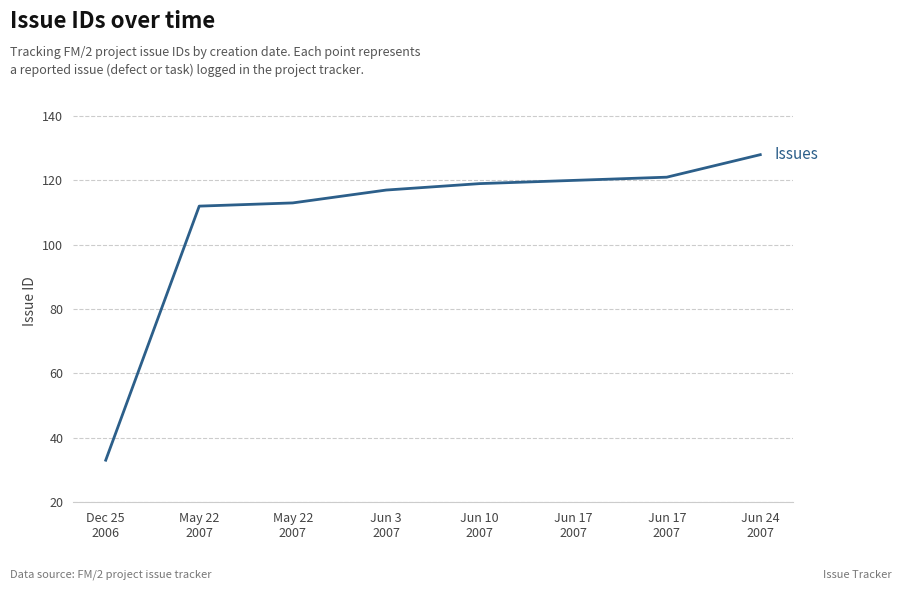

Reading left to right, list all the values displayed in this chart.

Dec 25
2006=33	May 22
2007=112	May 22
2007=113	Jun 3
2007=117	Jun 10
2007=119	Jun 17
2007=120	Jun 17
2007=121	Jun 24
2007=128